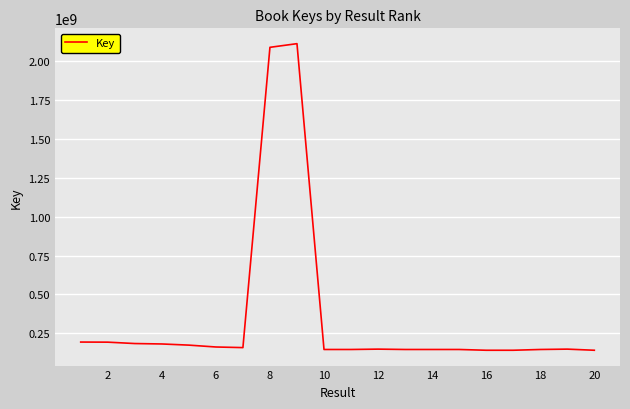

What is the smallest value displayed?

141015998